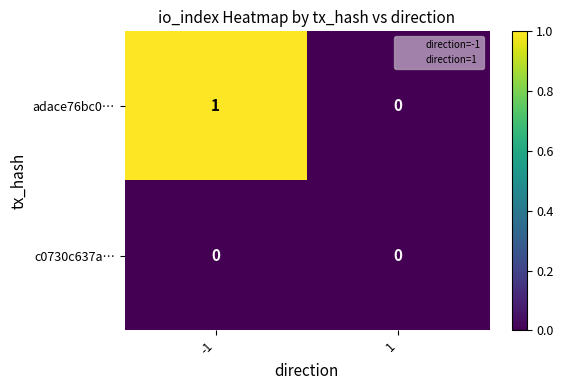

Reading right to left, extract all data points from this chart.

adace76bc0…: 0	1
c0730c637a…: 0	0